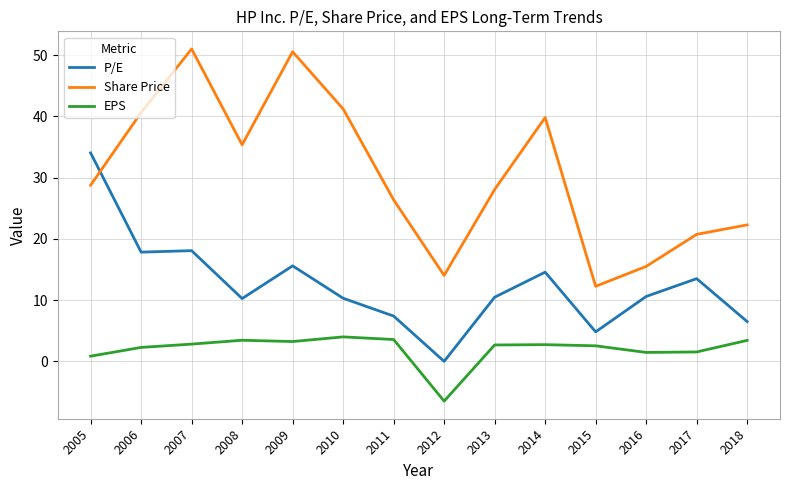

The value of EPS at 2012 is -11.4. True or false?

False